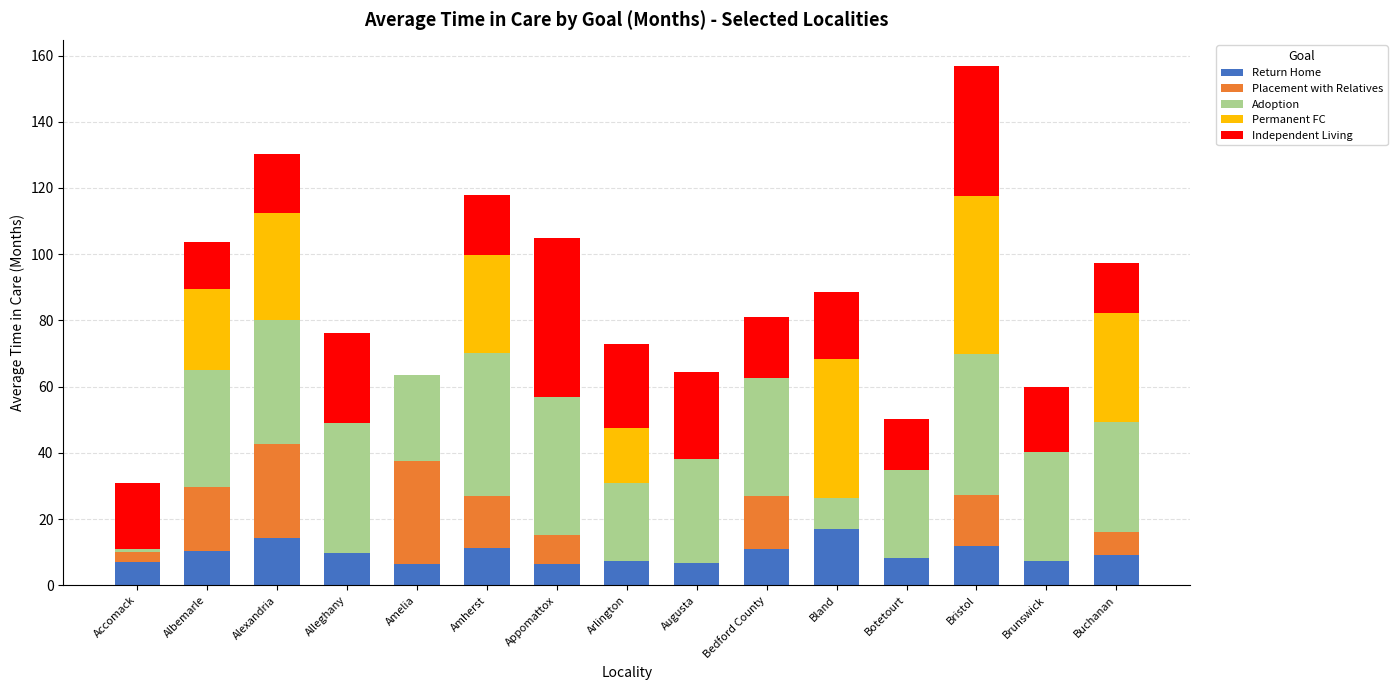

What is the highest value of the Return Home series?

17.1